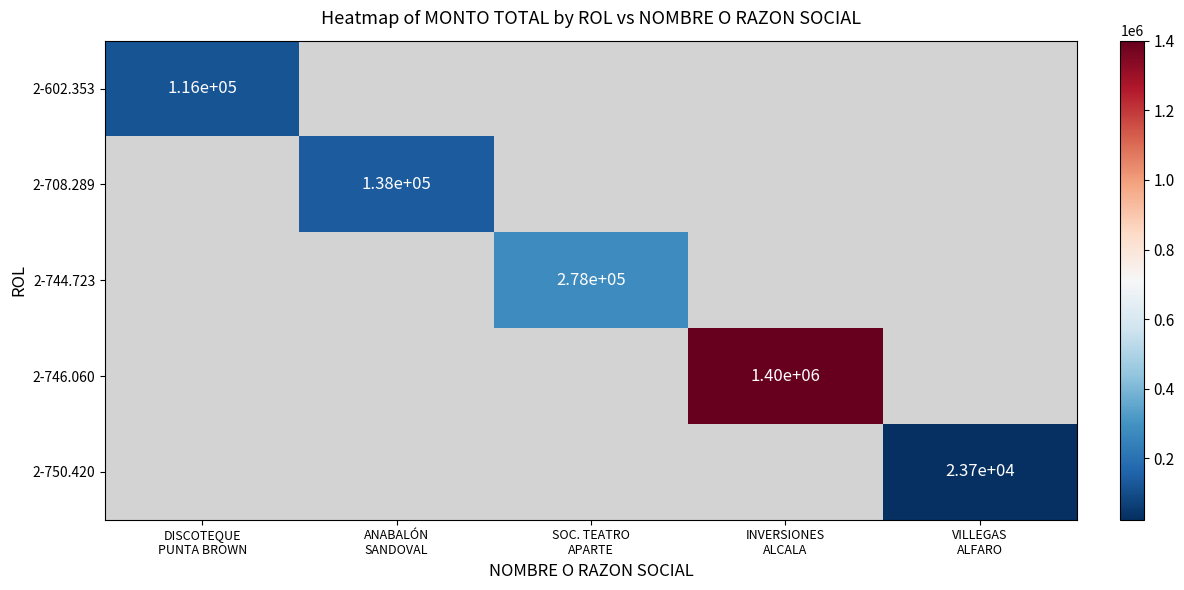

Which series has the widest spread of values?

2-602.353